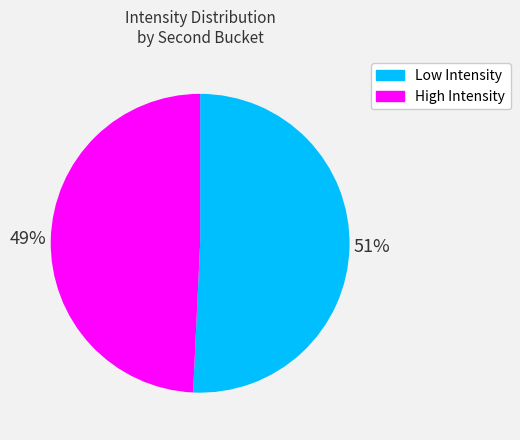

To the nearest percent, what portion does Low Intensity represent?

51%